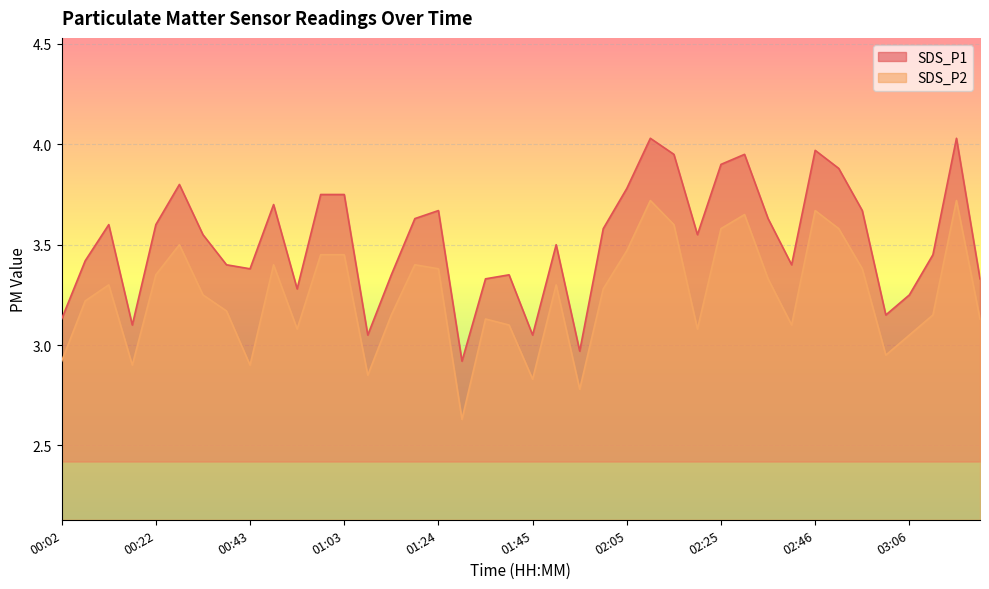

Where does the SDS_P1 series first go above 3?

00:02